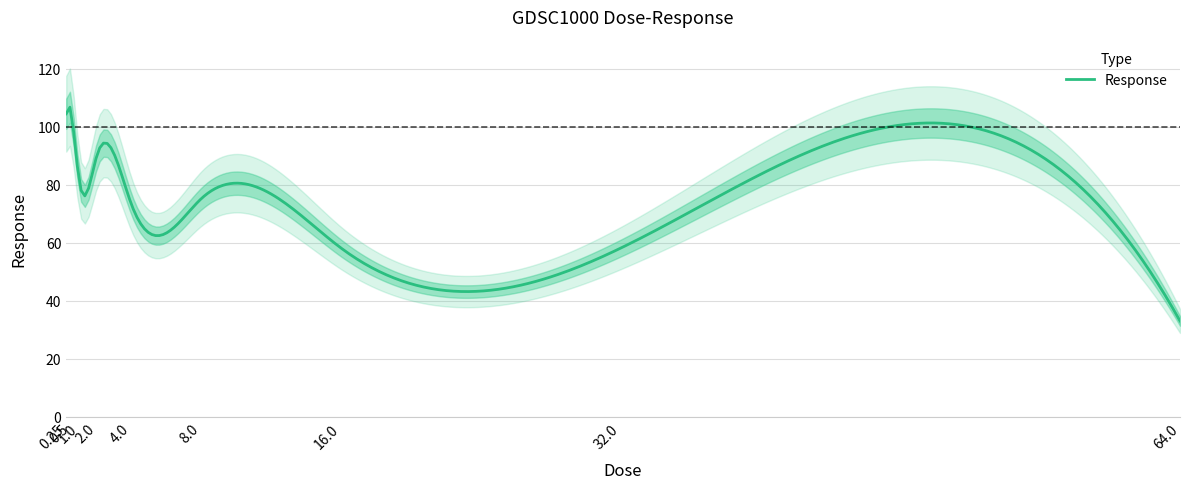

List the labels in order of value, smallest first.

64.0, 16.0, 32.0, 4.0, 8.0, 1.0, 2.0, 0.25, 0.5